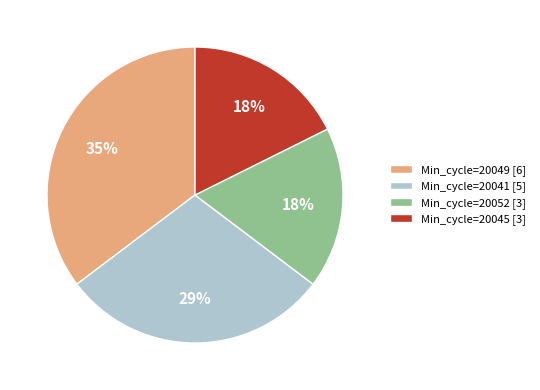

Is there a majority slice in this chart?

No